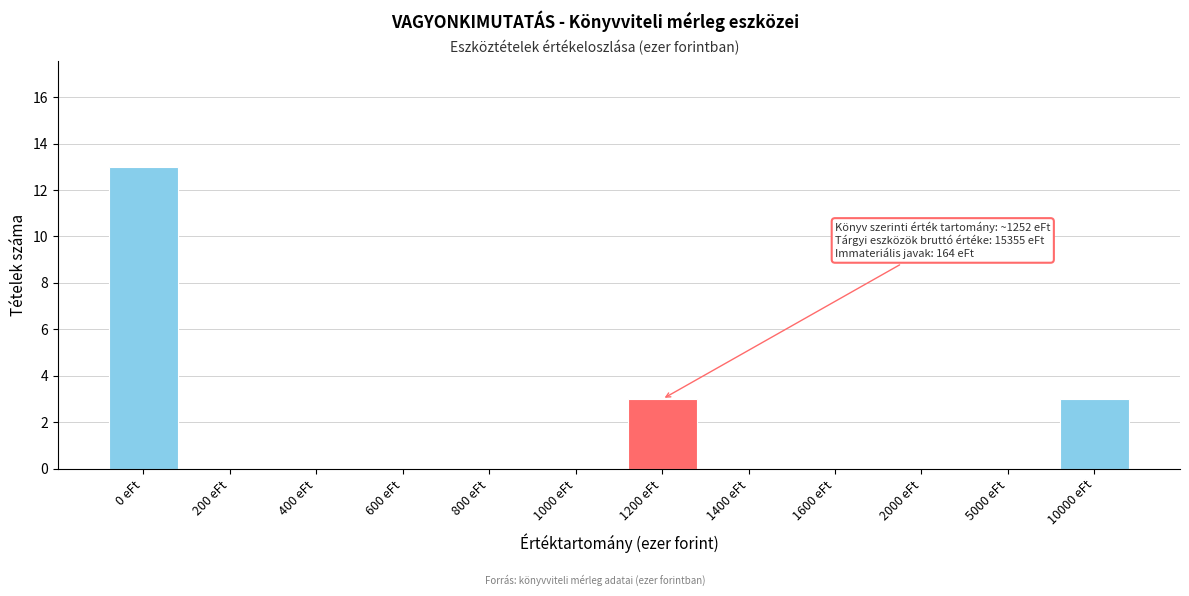

Reading left to right, list all the values displayed in this chart.

0 eFt=13	200 eFt=0	400 eFt=0	600 eFt=0	800 eFt=0	1000 eFt=0	1200 eFt=3	1400 eFt=0	1600 eFt=0	2000 eFt=0	5000 eFt=0	10000 eFt=3